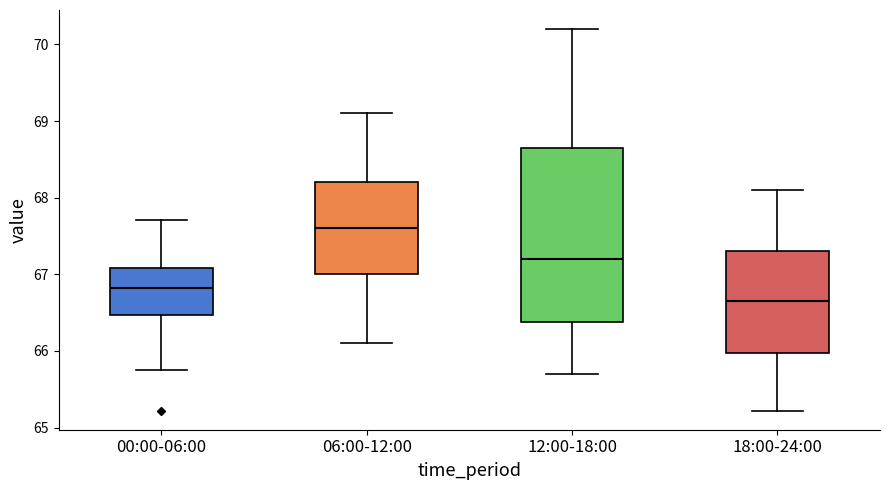

Which box has the highest median line?

06:00-12:00